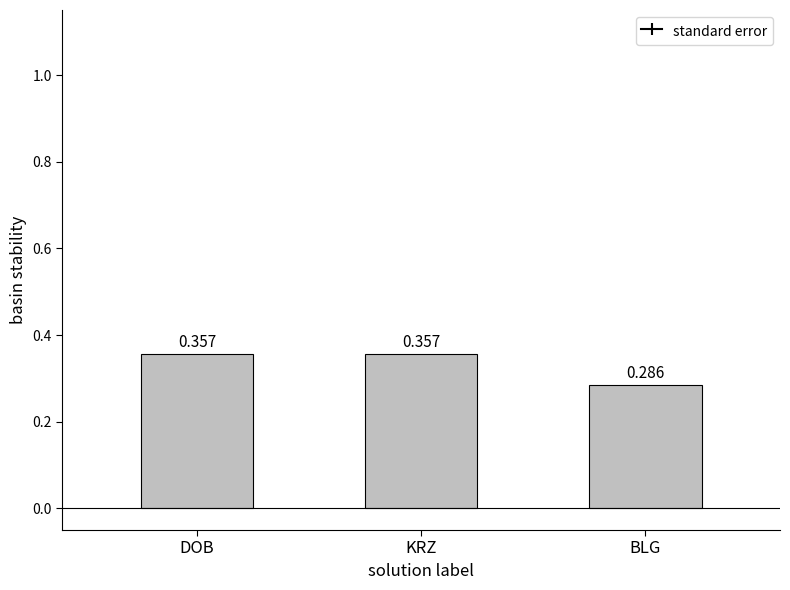

At which label is the value closest to 0?

BLG